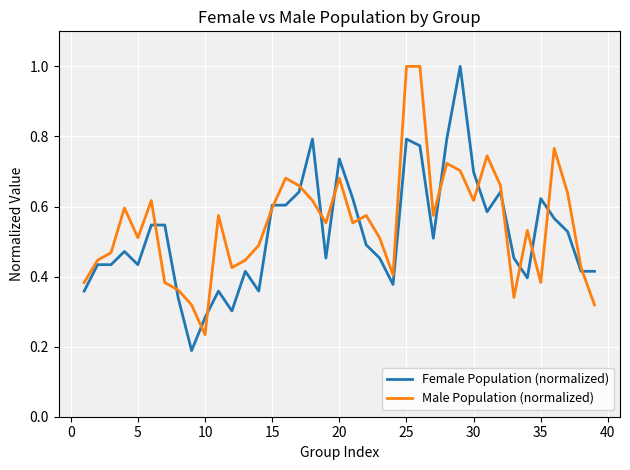

What is the maximum value for Male Population (normalized)?

1.0